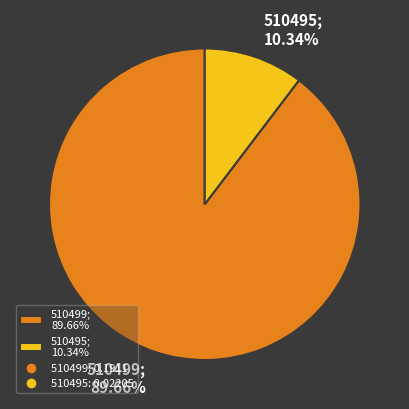

To the nearest percent, what percentage of the pie is 510495?

10%